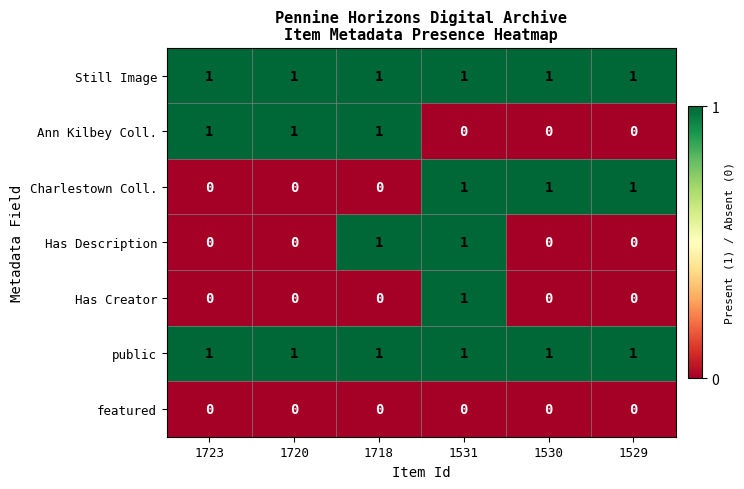

Is it true that Has Description equals 1 at 1531?

True